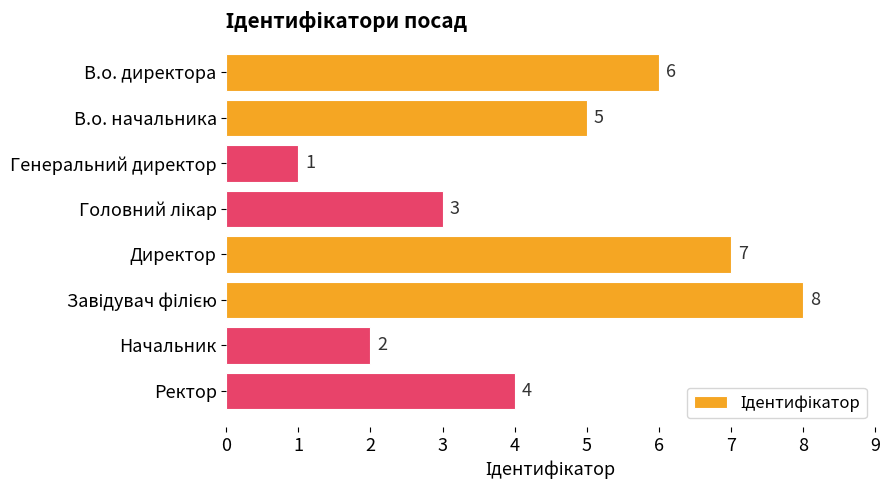

What is the ratio of the value at Ректор to the value at Директор?

0.6